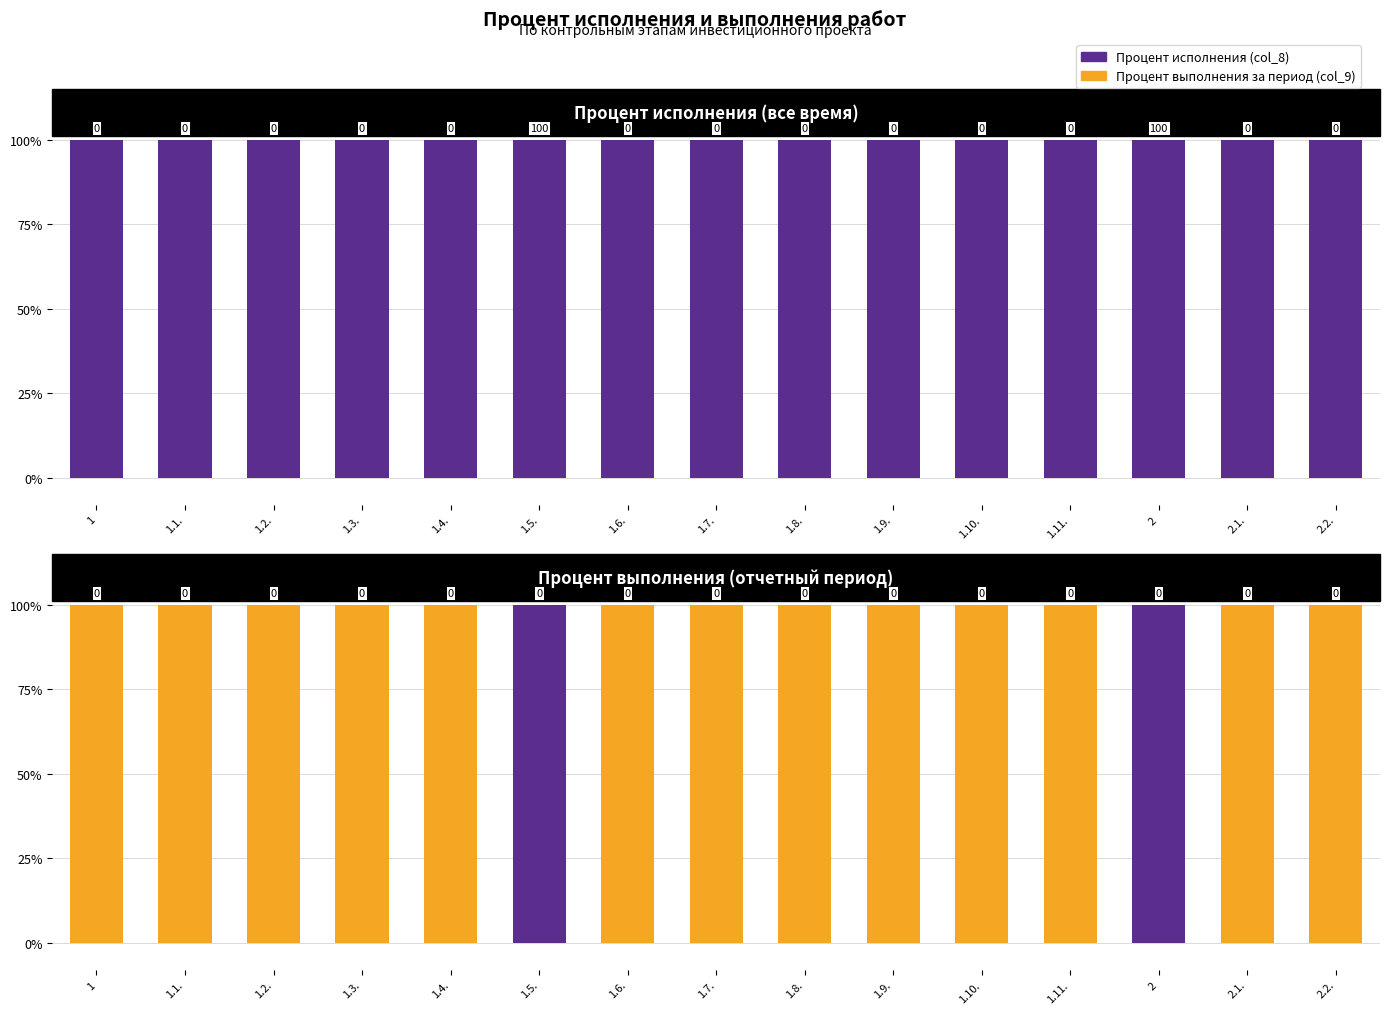

Between 1.3. and 1.11., which series saw the biggest shift?

Процент выполнения за период (col_9)